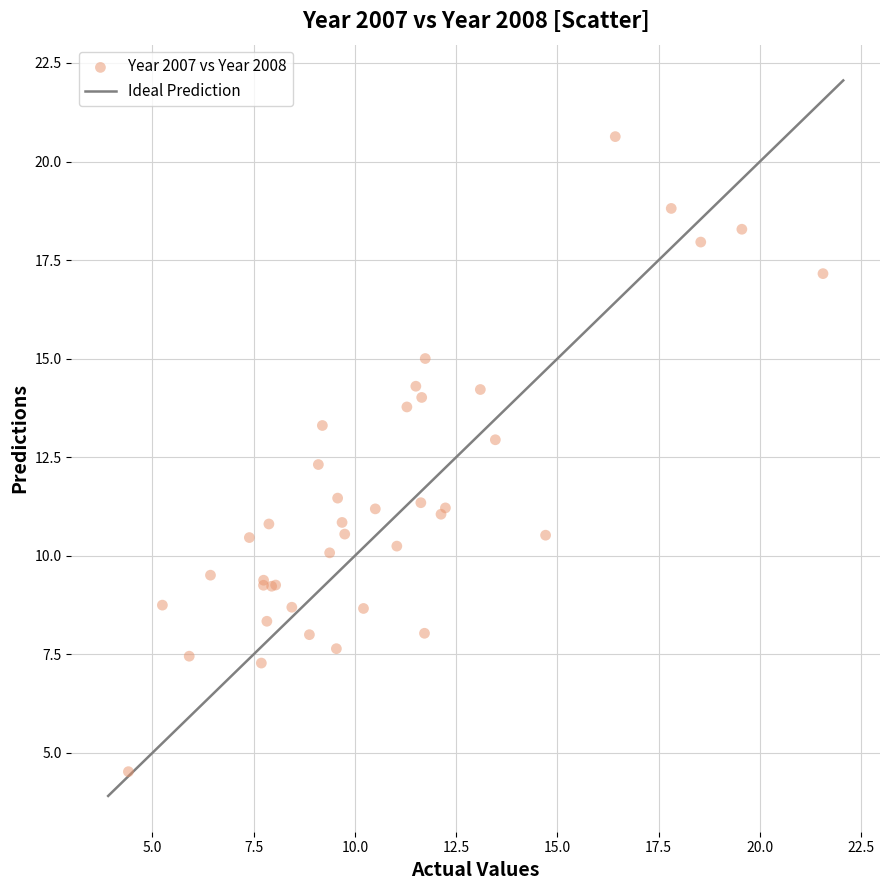

What Y value in the scatter plot is closest to 12?

12.3